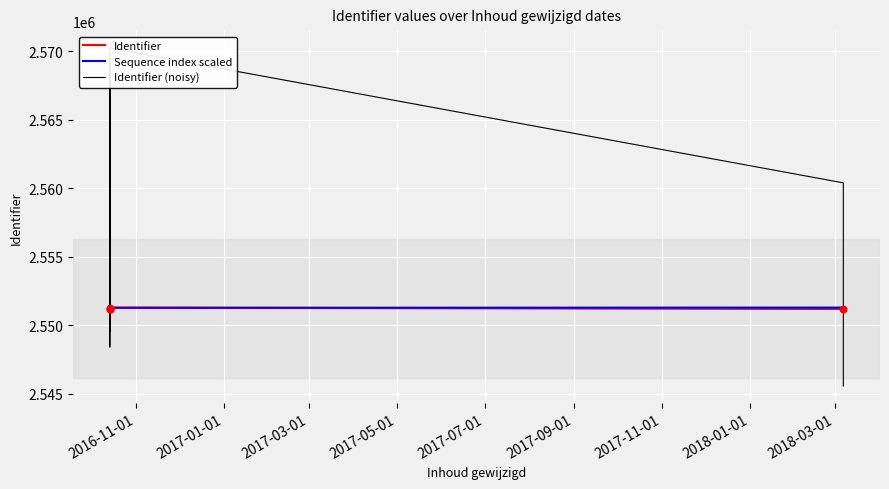

What are all the series names shown in the legend?

Identifier, Sequence index scaled, Identifier (noisy)